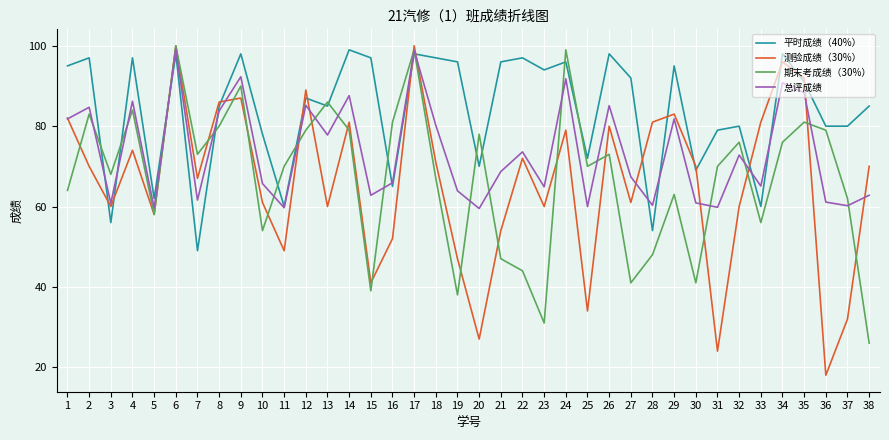

True or false: 测验成绩（30%） and 平时成绩（40%） intersect in this chart.

True